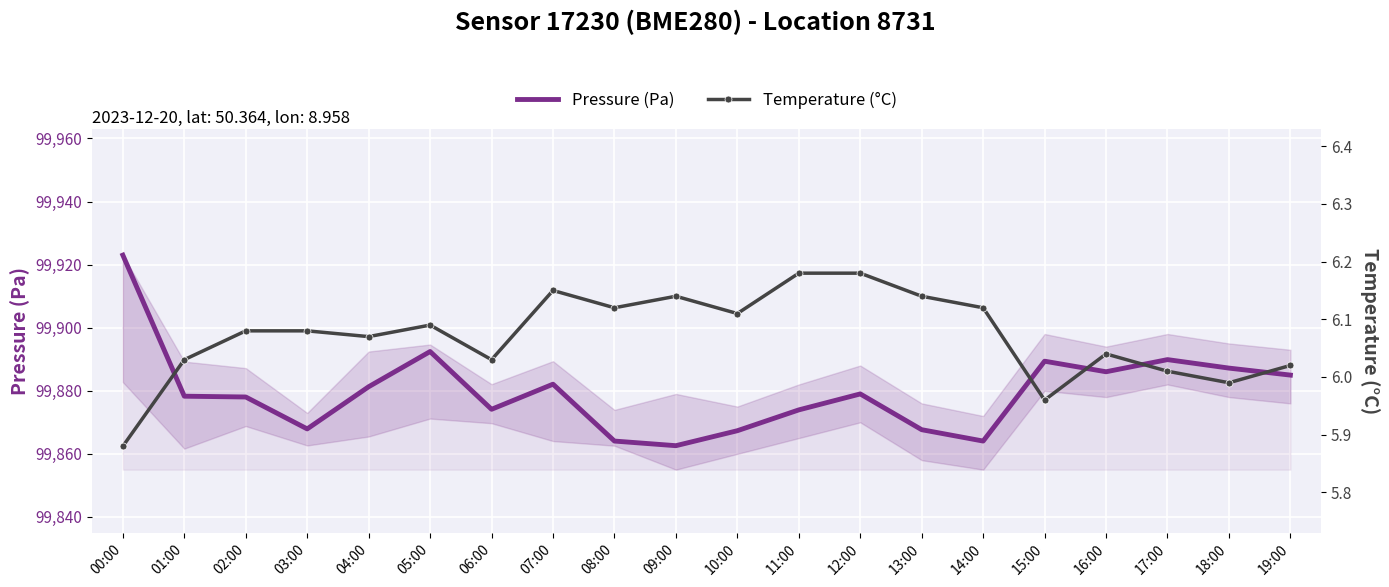

What is the average value of the Pressure (Pa) series?

99879.7